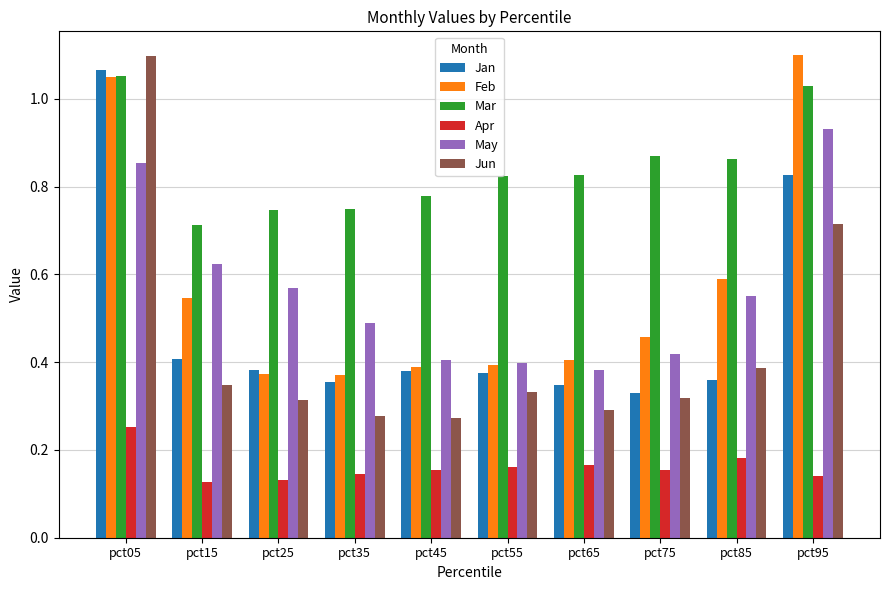

How many categories are shown in the chart?

10